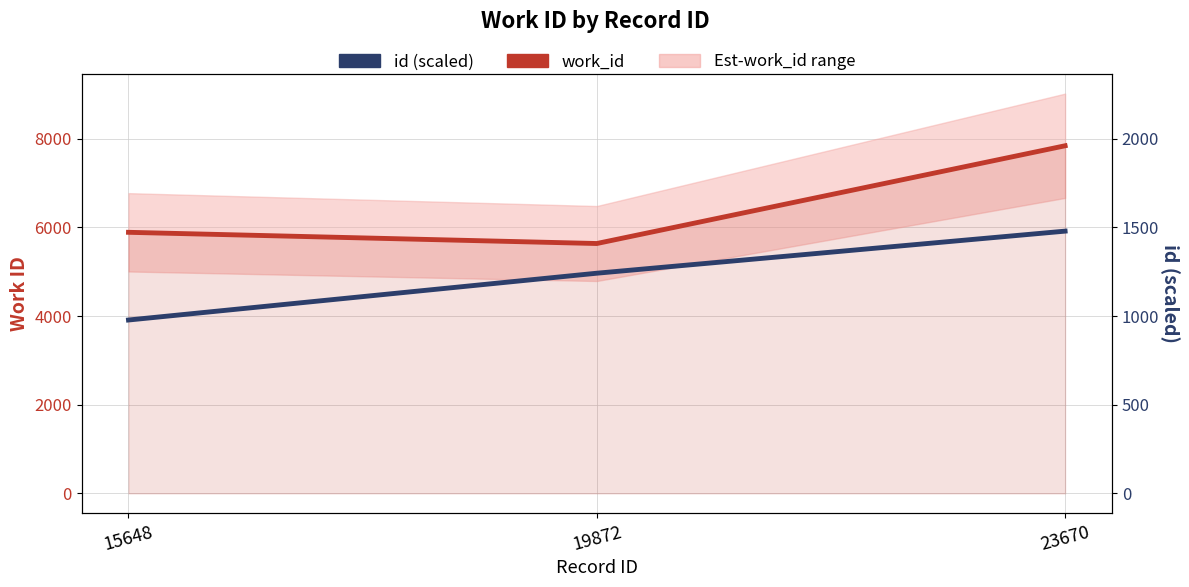

The value of id (scaled) at 19872 is 8701.9. True or false?

False